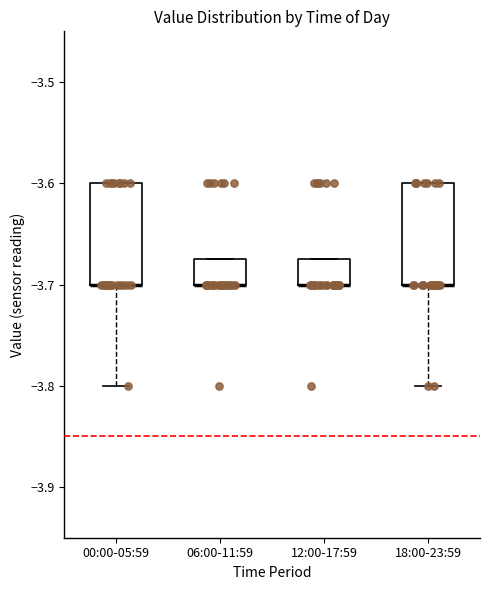

Reading left to right, read every box against the y-axis: the position of its median line, the range the box covers, and the ends of its whiskers. The values are not printed on the chart, so give them approximately, as read against the axis.

00:00-05:59: median -3.70 (drawn on the box's lower edge), box -3.70 to -3.60, whiskers -3.80 to -3.60
06:00-11:59: median -3.70 (drawn on the box's lower edge), box -3.70 to -3.67, whiskers -3.70 to -3.67
12:00-17:59: median -3.70 (drawn on the box's lower edge), box -3.70 to -3.67, whiskers -3.70 to -3.67
18:00-23:59: median -3.70 (drawn on the box's lower edge), box -3.70 to -3.60, whiskers -3.80 to -3.60